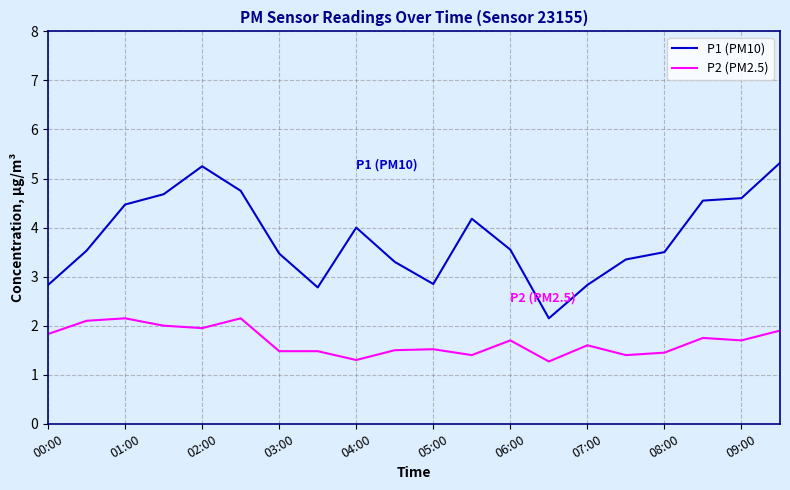

What is the maximum value shown in the chart?

5.3